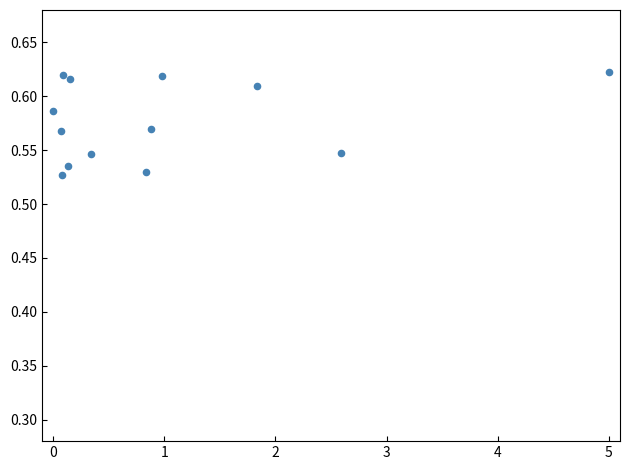

What is the range of X values (max minus min)?

5.0